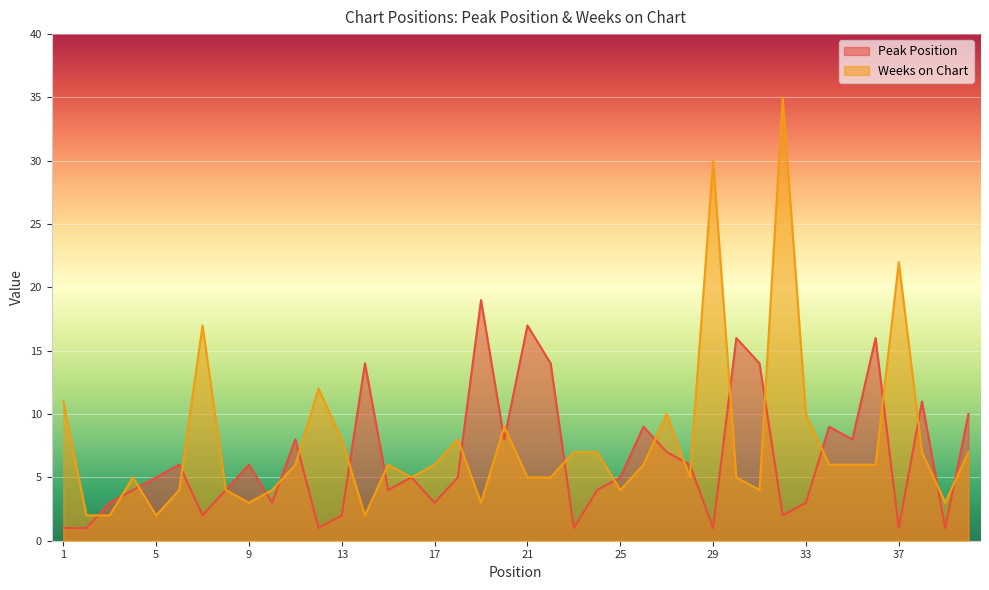

Read the Weeks on Chart value at 10.

4